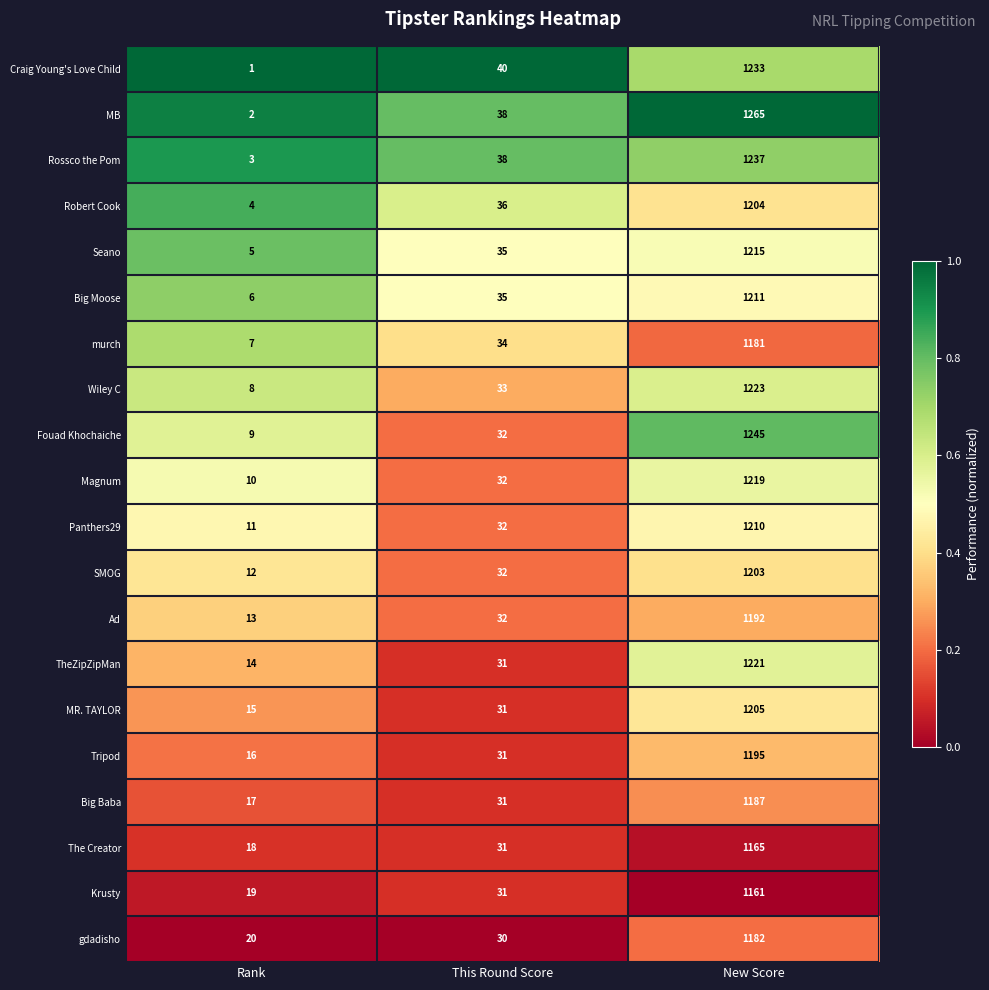

The Rossco the Pom series shows 3 at Rank. True or false?

True